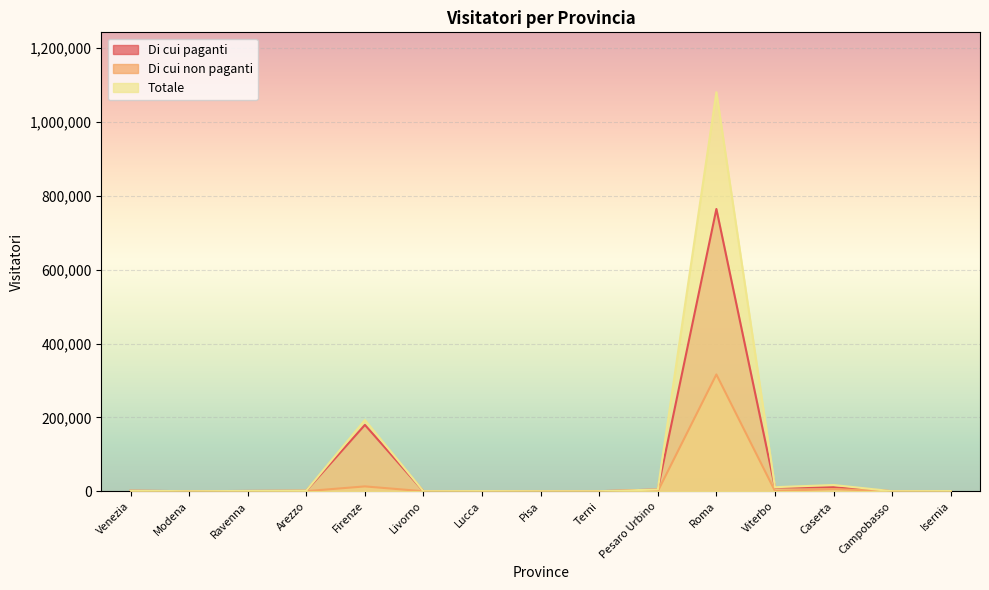

Is it true that Totale equals 3496 at Viterbo?

False